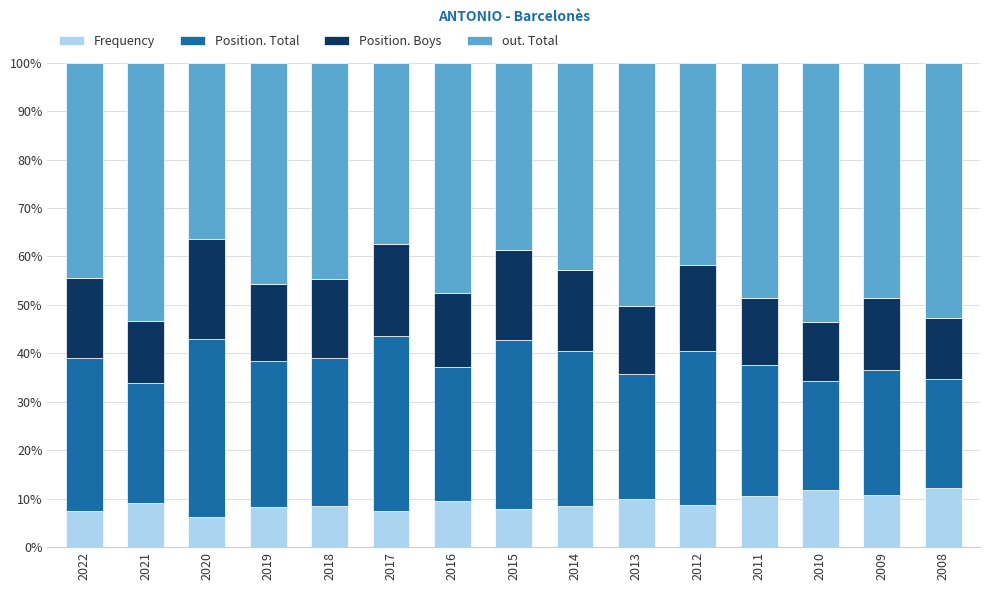

What are all the series names shown in the legend?

Frequency, Position. Total, Position. Boys, out. Total